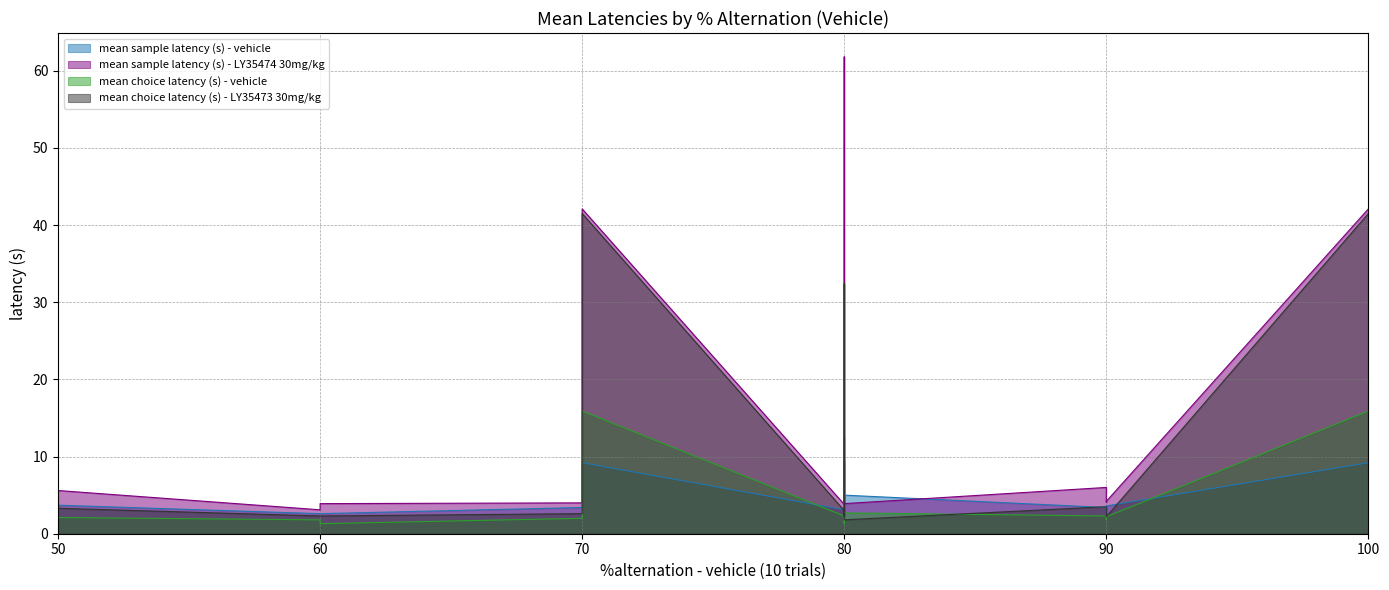

Does the chart display data point markers on the line(s)?

No